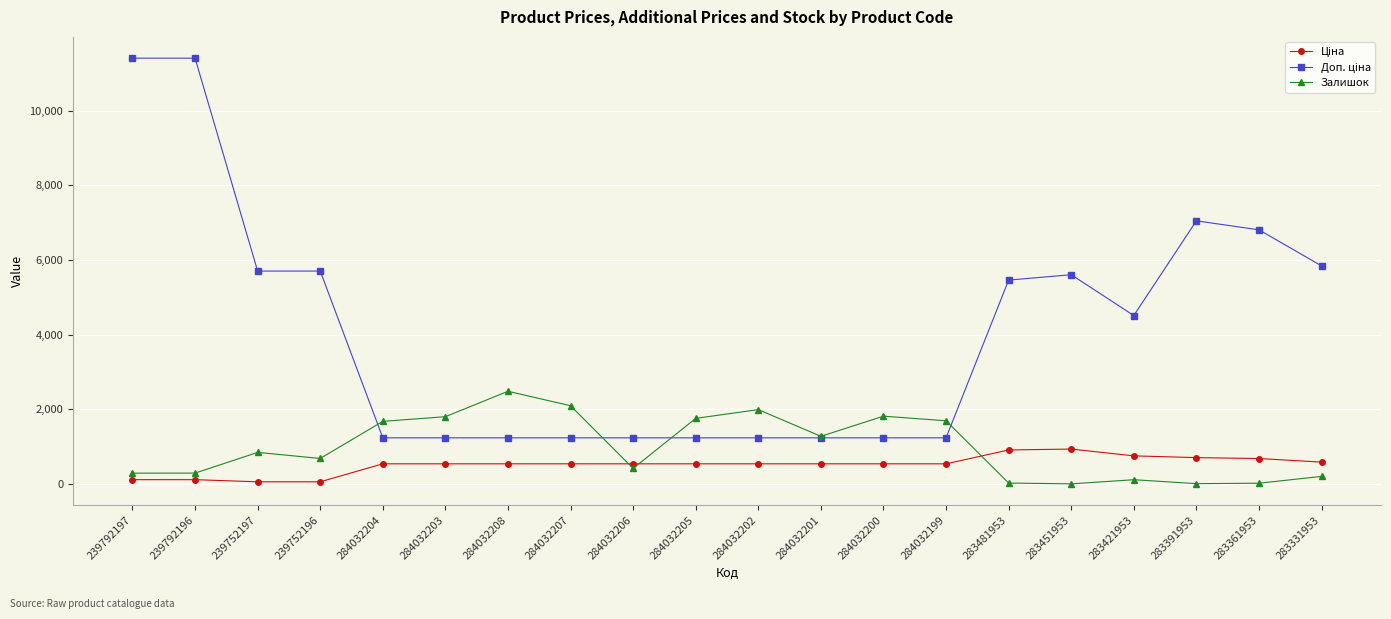

What is the value of the Залишок point at the 6th from the left?

1802.0